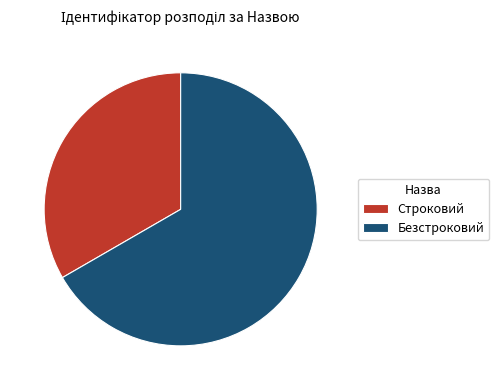

Is it true that Строковий is 42% of the pie?

False